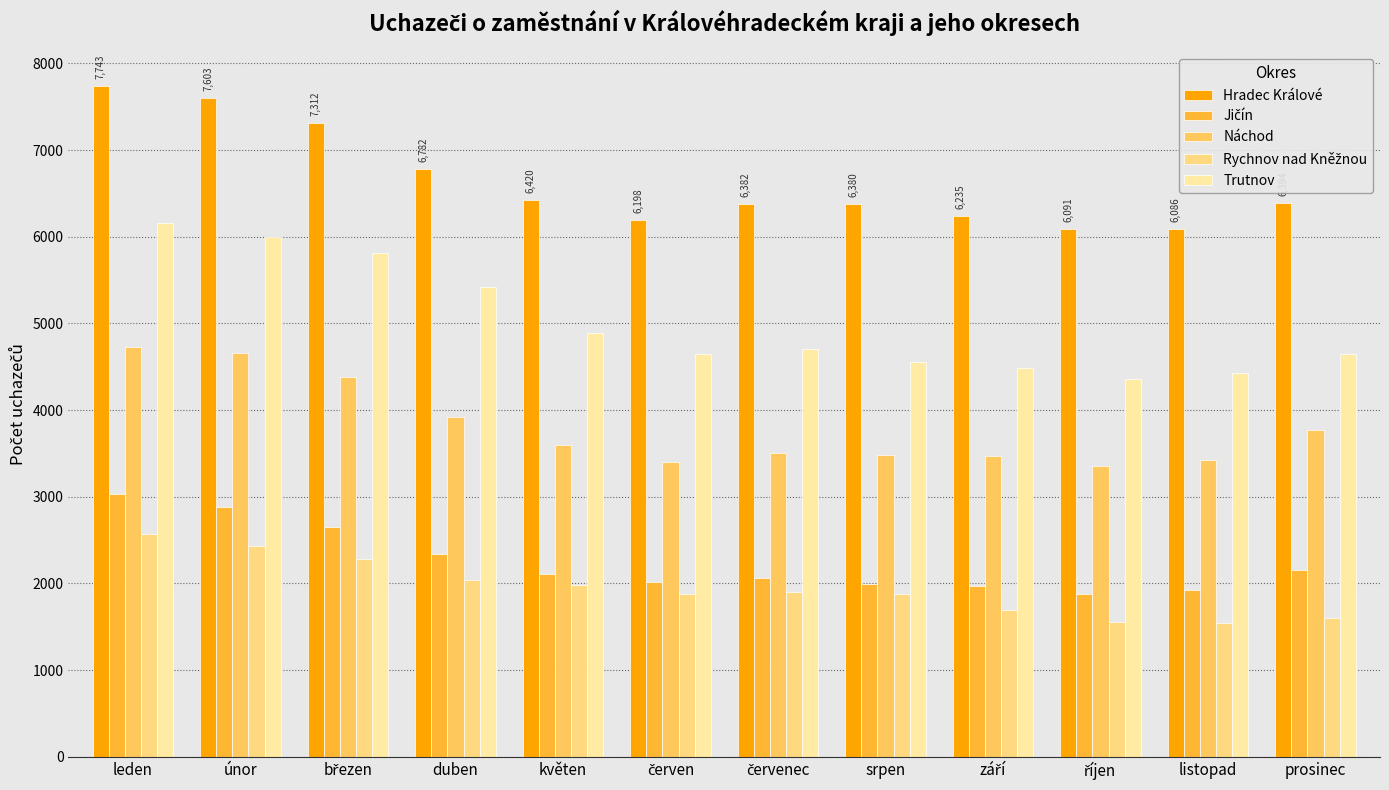

How many values in the Náchod series are below 3593?

6